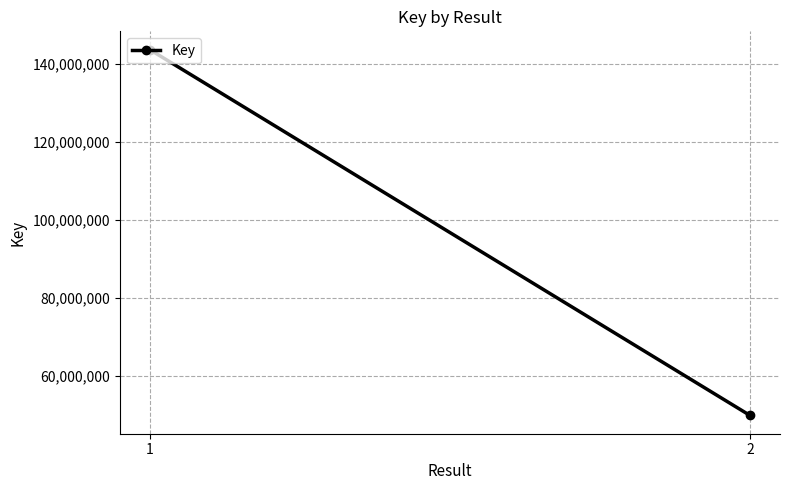

Which label corresponds to the largest value in the chart?

1